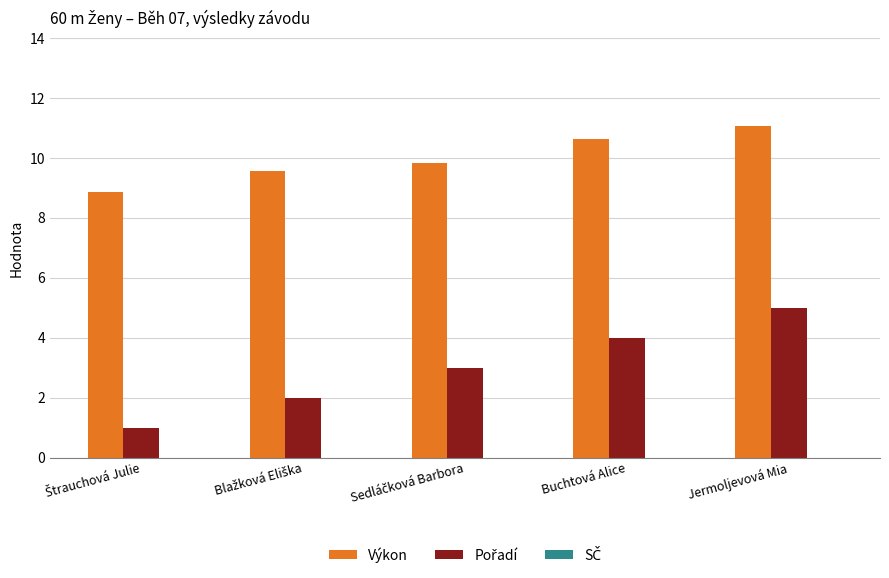

What is the greatest value displayed?

11.1